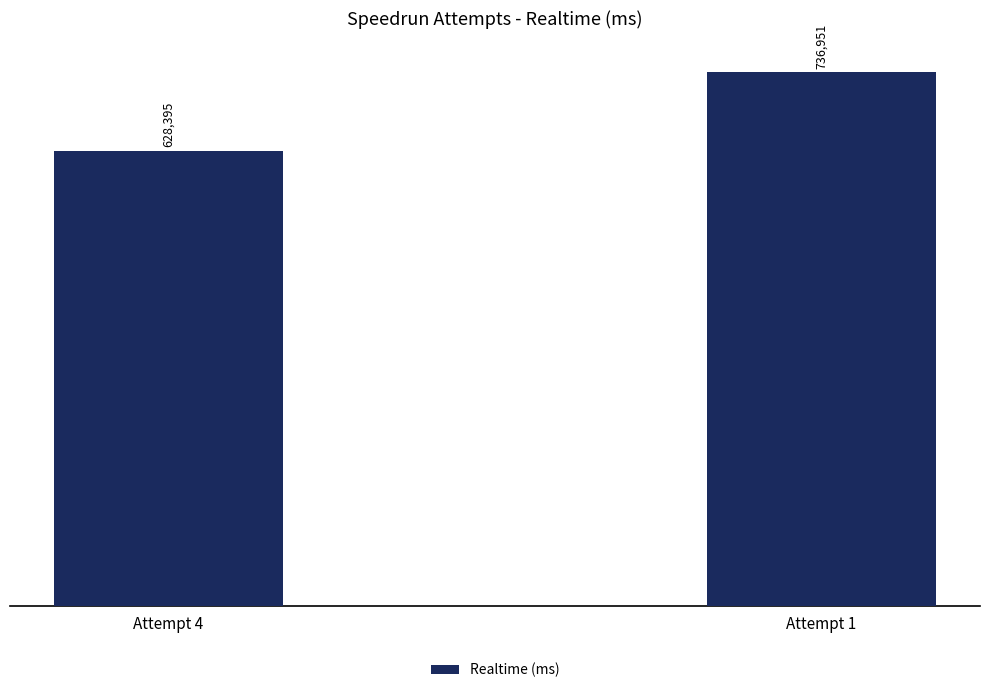

What is the value of the 1st bar from the left?

628395